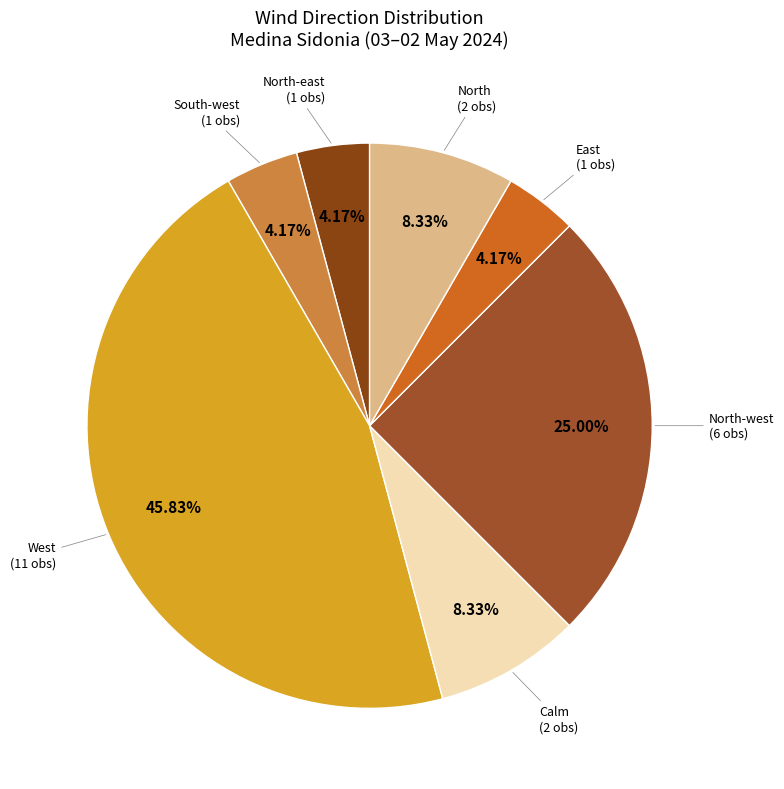

Which slice is the largest?

West